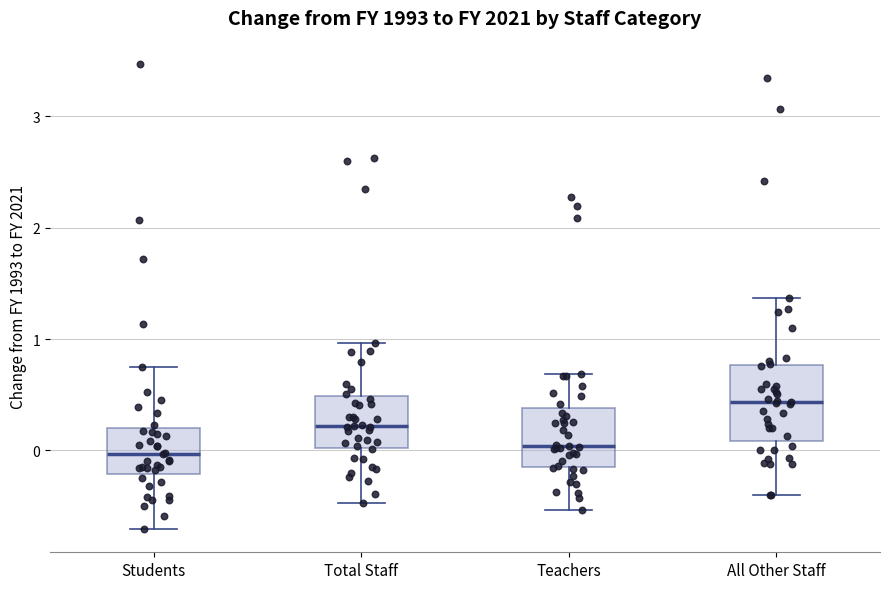

Which box has the highest median line?

All Other Staff